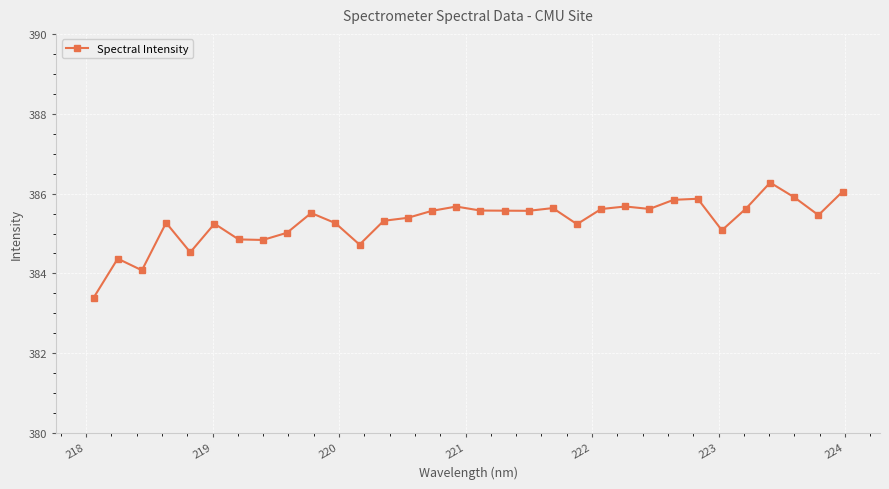

What is the difference between the maximum and minimum values?

2.9